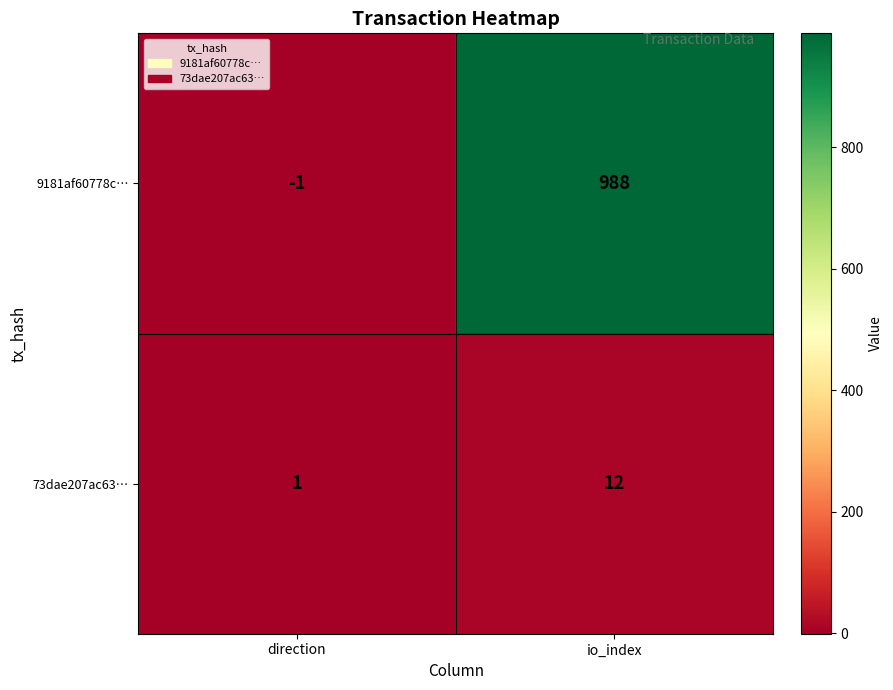

At which label is 73dae207ac63… closest to 6?

direction